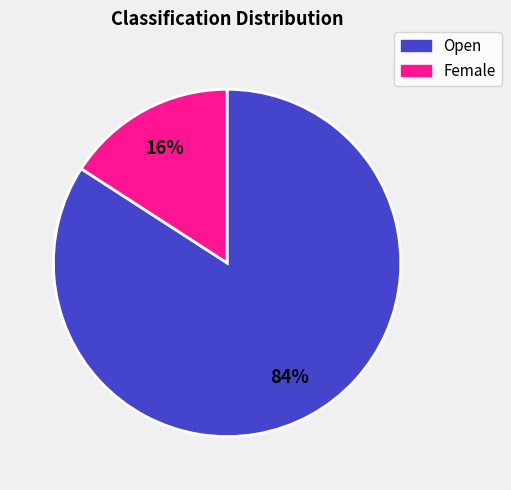

Count the number of slices in the pie.

2